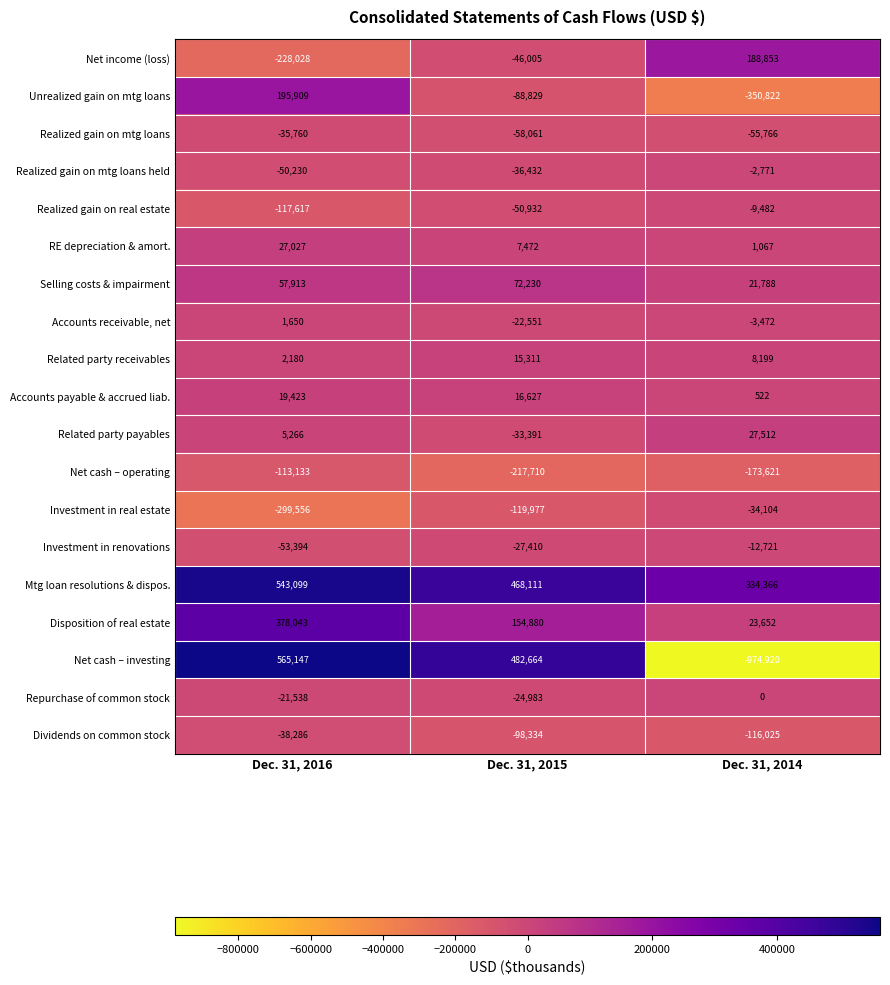

At Dec. 31, 2015, list the series in order from smallest to largest.

Net cash – operating, Investment in real estate, Dividends on common stock, Unrealized gain on mtg loans, Realized gain on mtg loans, Realized gain on real estate, Net income (loss), Realized gain on mtg loans held, Related party payables, Investment in renovations, Repurchase of common stock, Accounts receivable, net, RE depreciation & amort., Related party receivables, Accounts payable & accrued liab., Selling costs & impairment, Disposition of real estate, Mtg loan resolutions & dispos., Net cash – investing